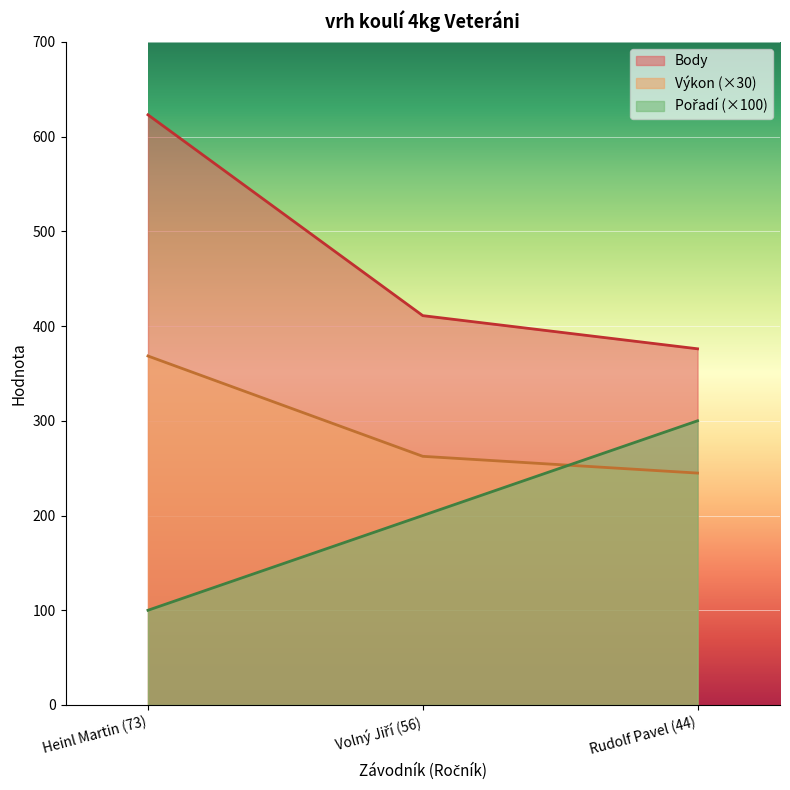

Which category has the lowest value across all series?

Heinl Martin (73)